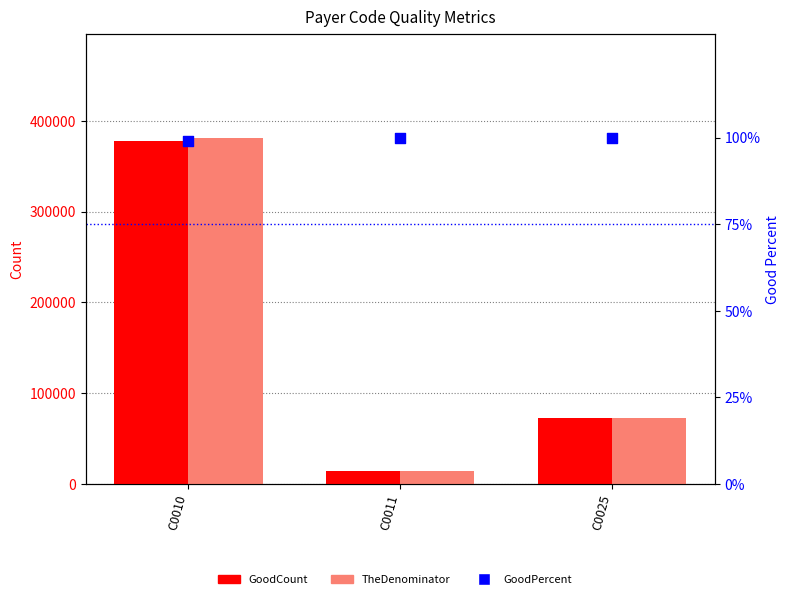

Which series has the largest total across all categories?

TheDenominator